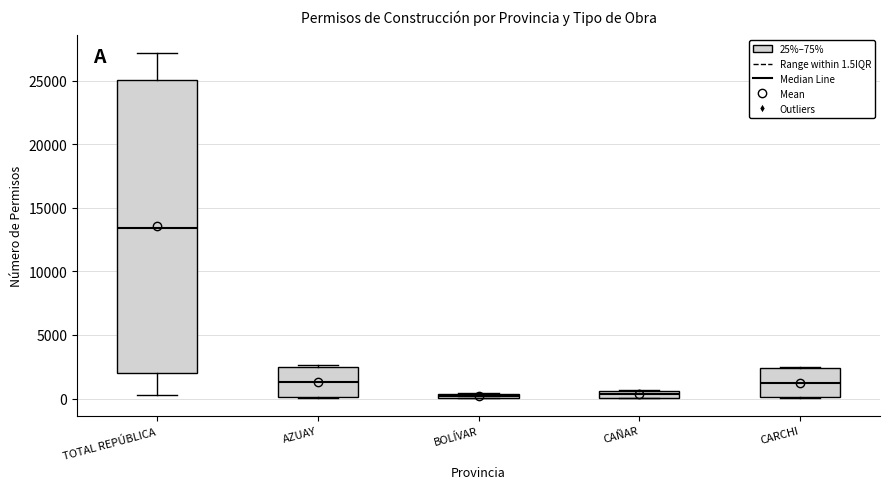

Where does the median line of the box for TOTAL REPÚBLICA sit on the y-axis? The values are not printed on the chart, so give them approximately, as read against the axis.

13500